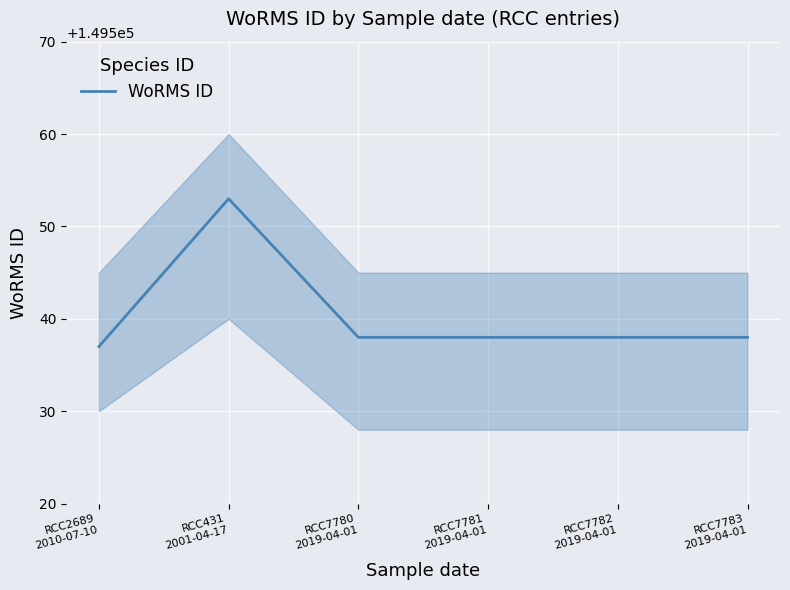

At which category does the chart reach its minimum across all series?

RCC2689
2010-07-10